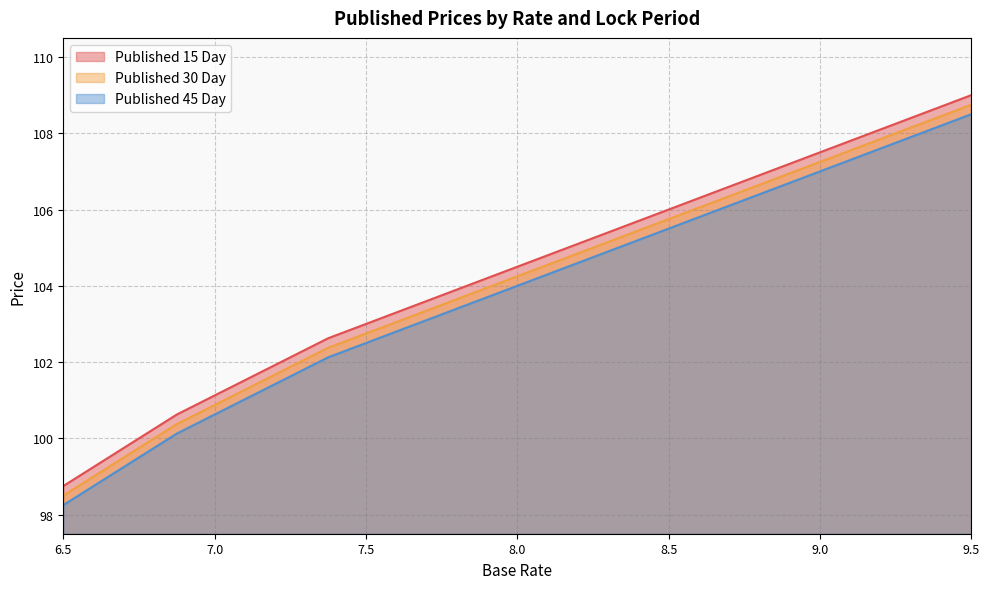

True or false: Published 45 Day and Published 15 Day intersect in this chart.

False